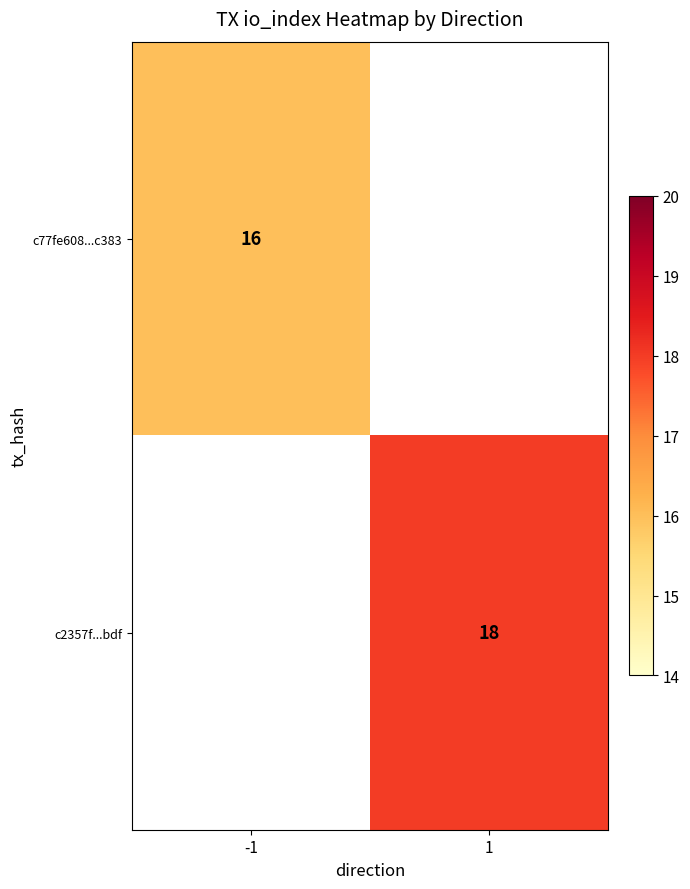

Which label corresponds to the smallest value in the chart?

-1